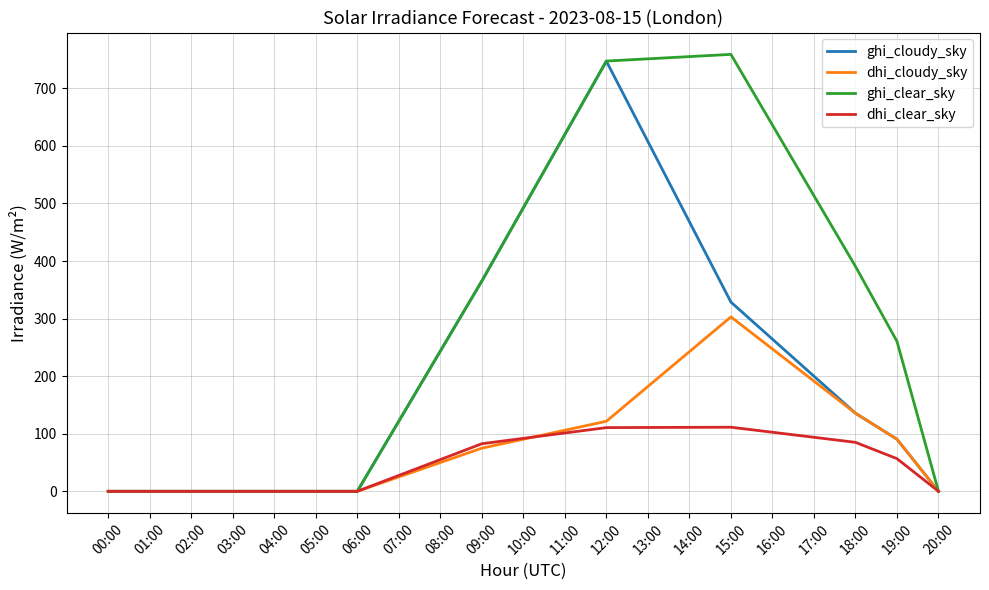

List the series in order of their peak value, lowest first.

dhi_clear_sky, dhi_cloudy_sky, ghi_cloudy_sky, ghi_clear_sky